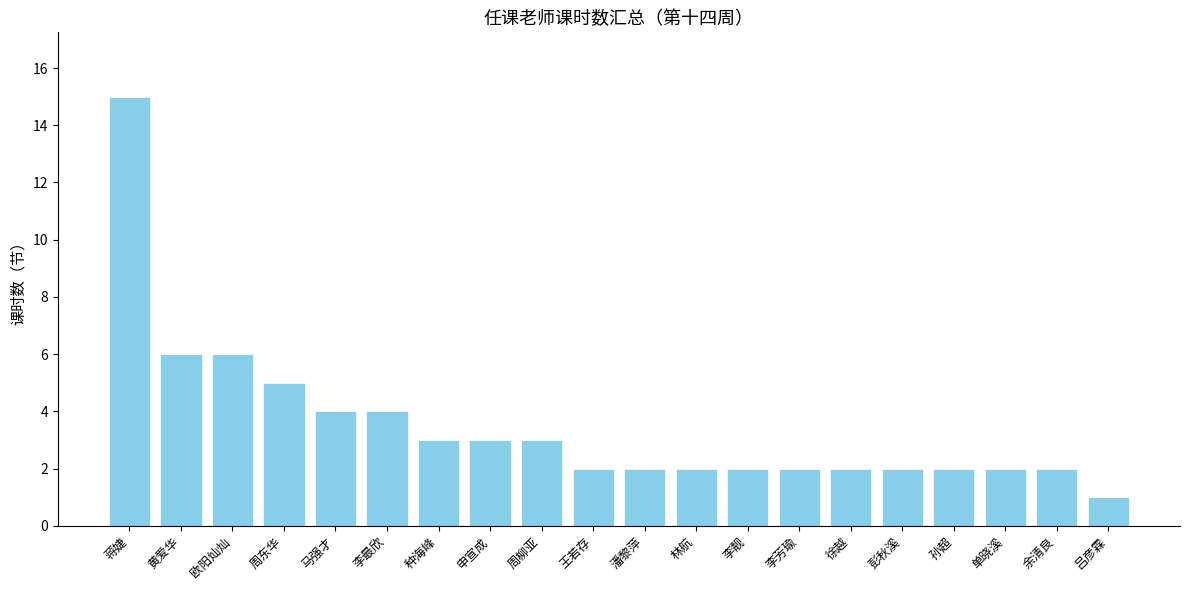

What is the smallest value displayed?

1